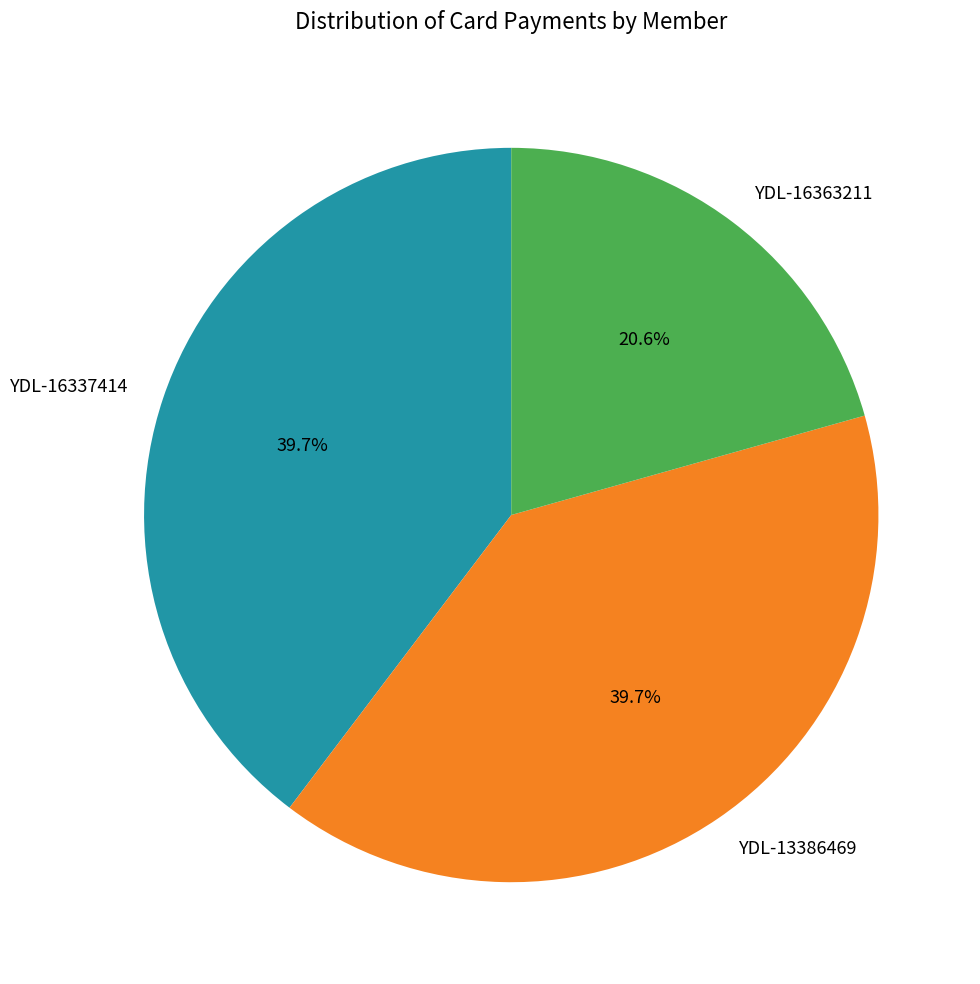

Does any single category account for the majority?

No